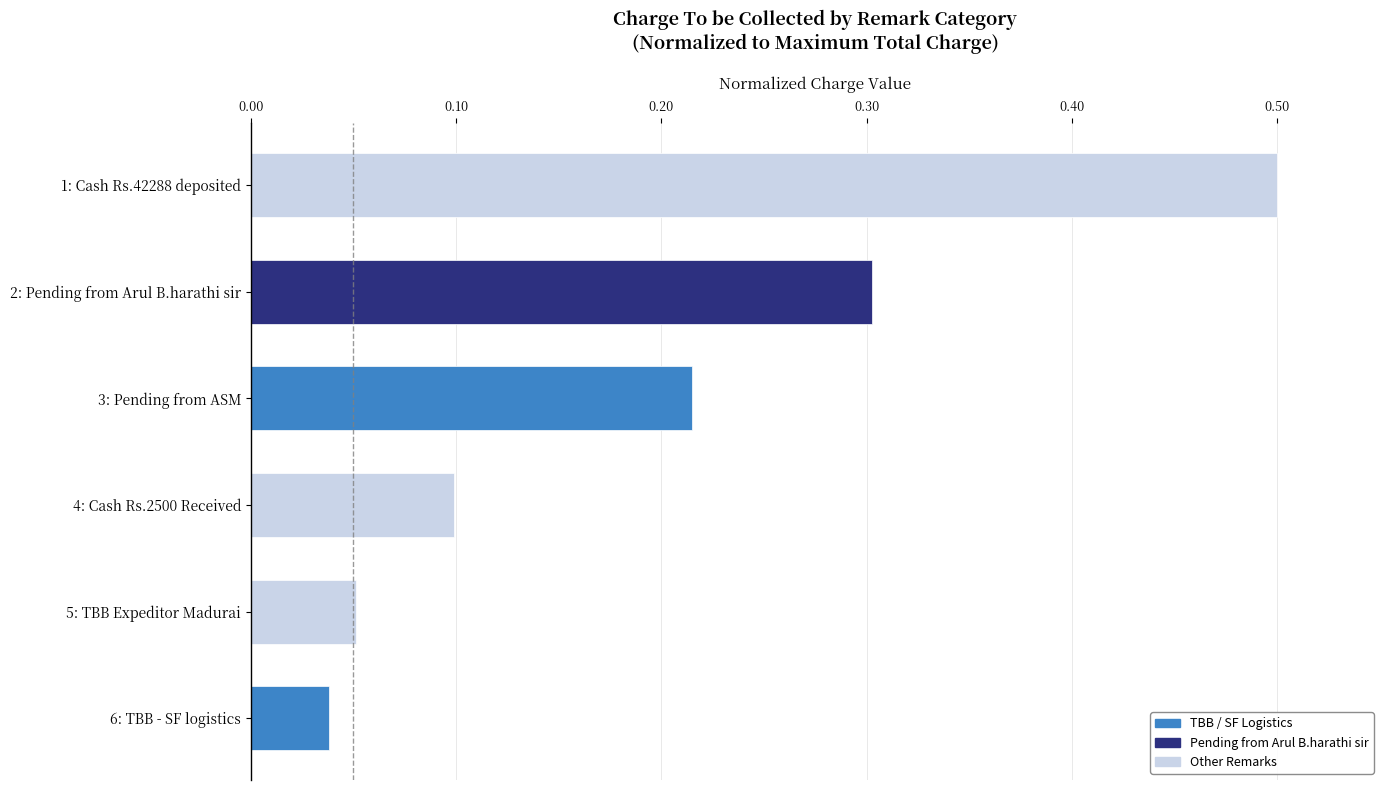

Between 4: Cash Rs.2500 Received and 5: TBB Expeditor Madurai, which is larger?

4: Cash Rs.2500 Received